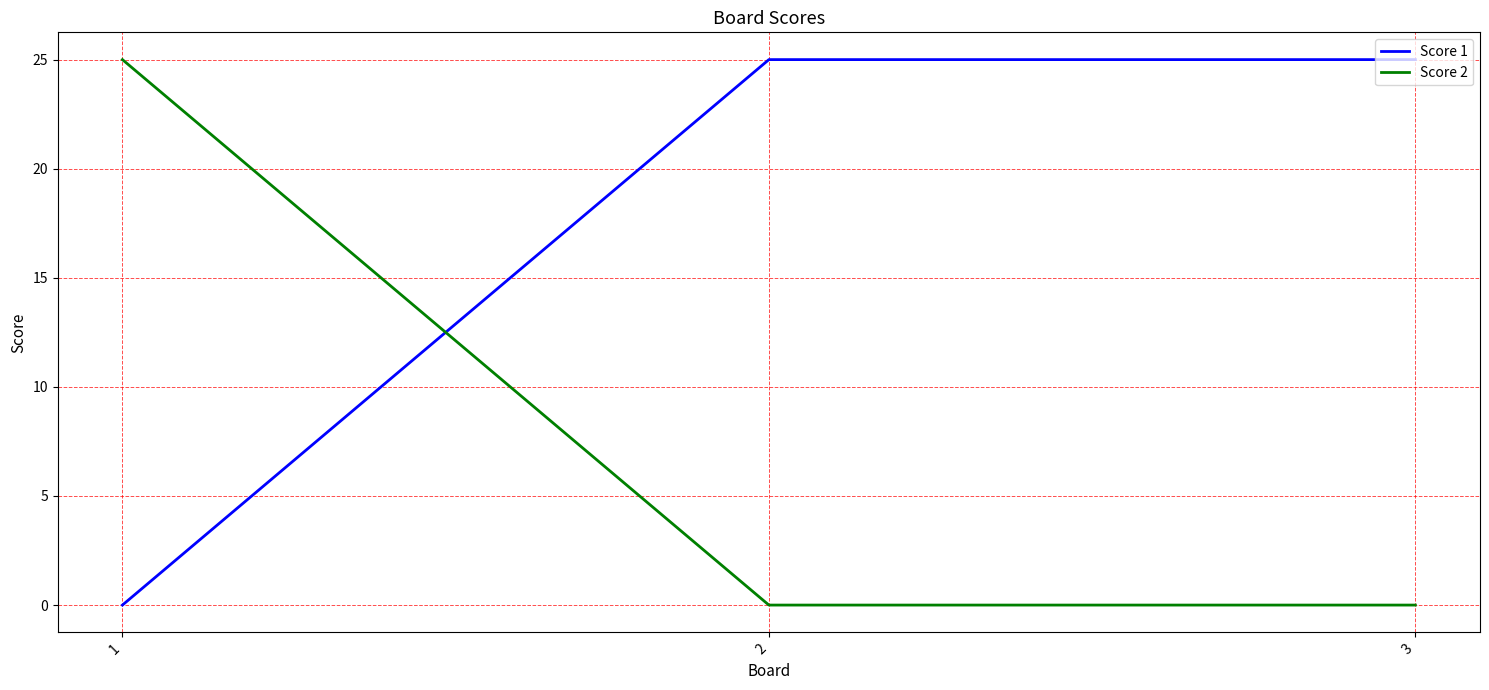

Where is Score 1 nearest to the value 12?

1